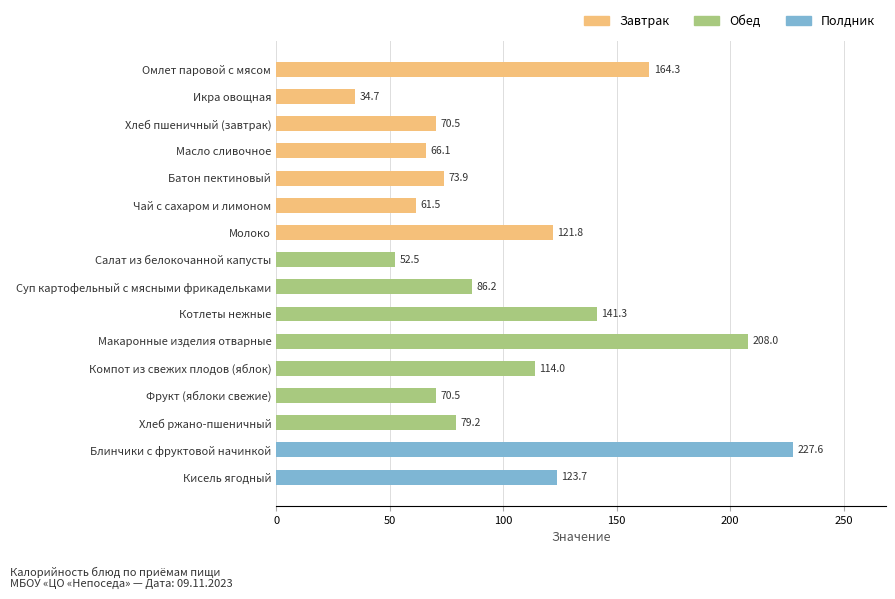

What is the maximum value shown in the chart?

227.6